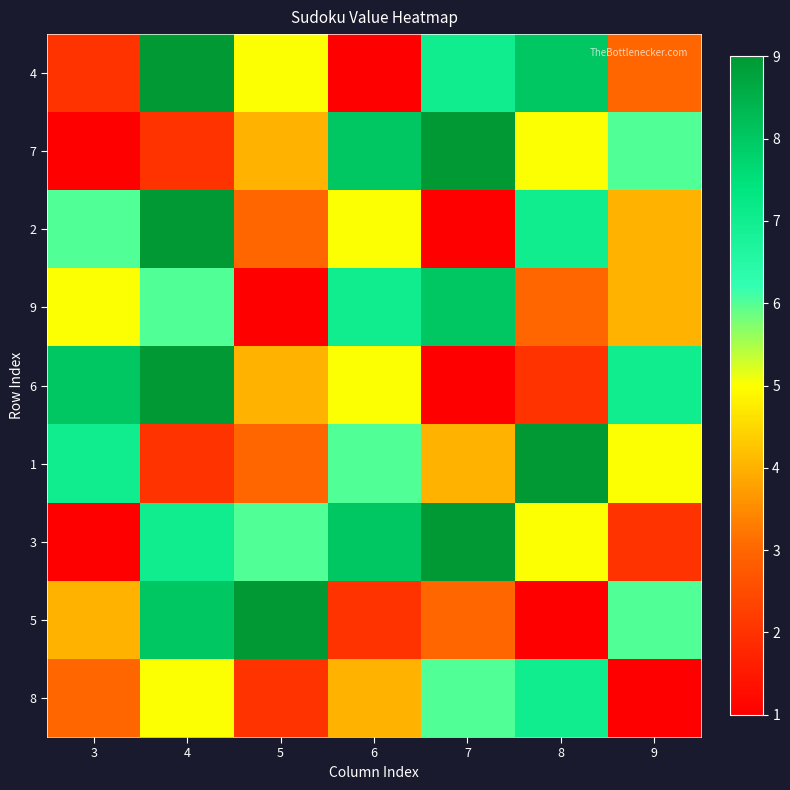

What is the maximum value shown in the chart?

9